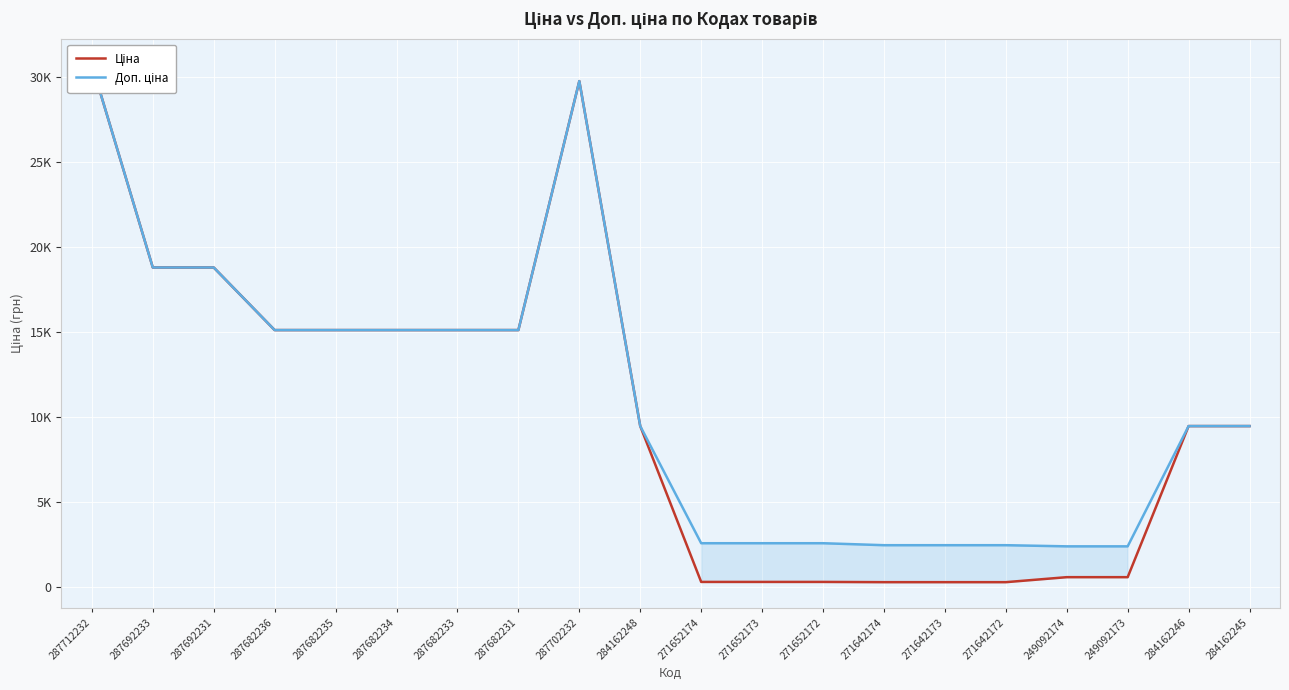

True or false: Ціна has a value of 19683.9 at 287682231.

False